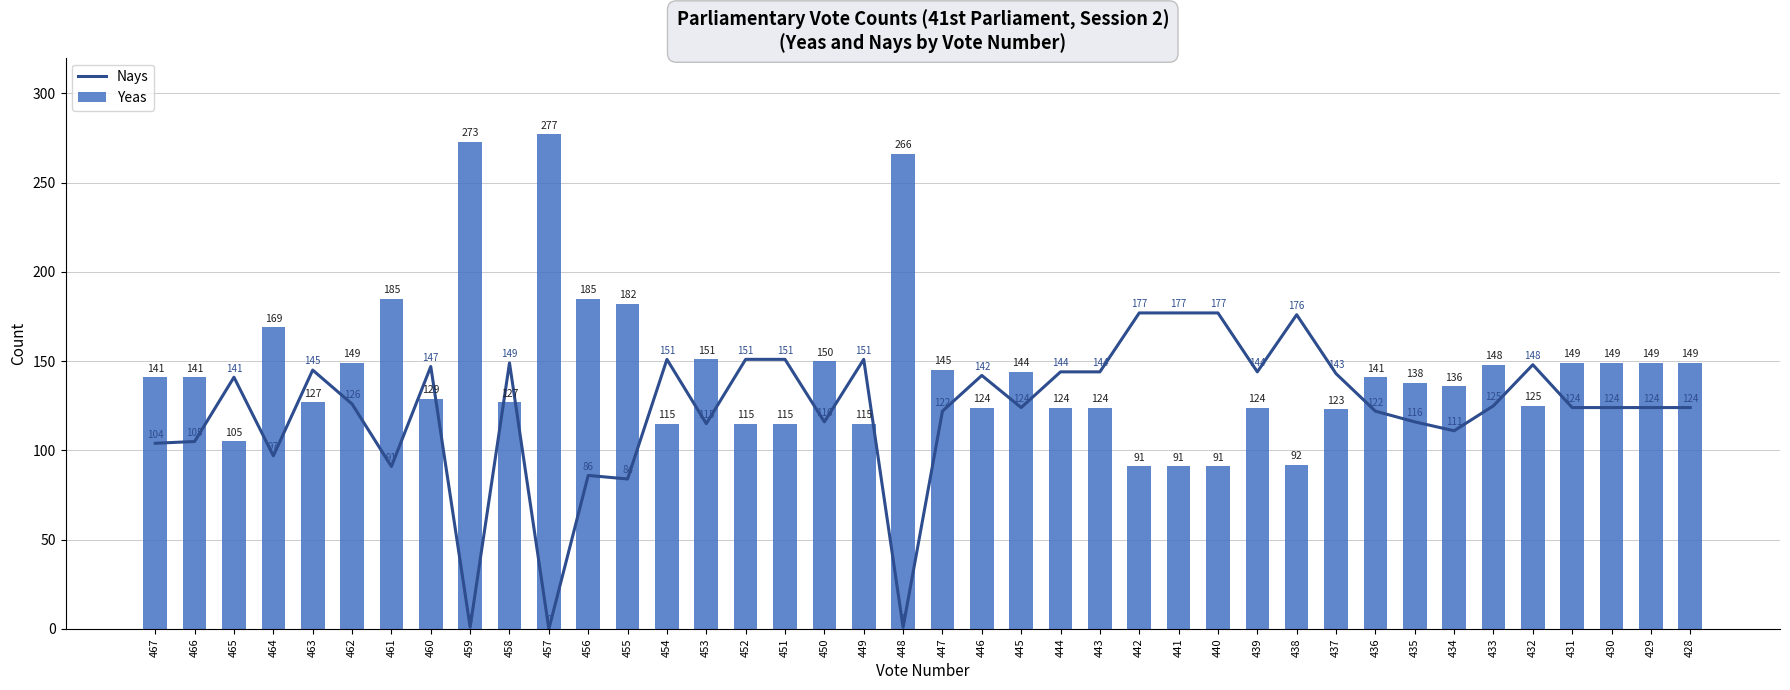

Rank the series at 437 from highest to lowest value.

Nays, Yeas